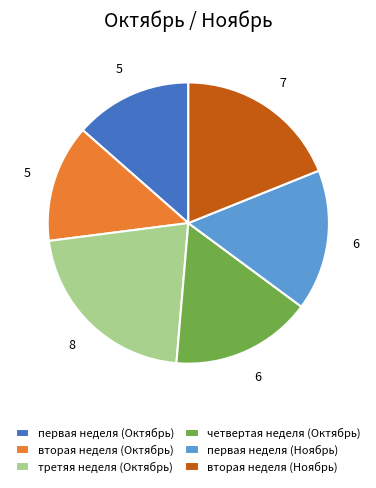

Is it true that вторая неделя (Октябрь) is 8% of the pie?

False